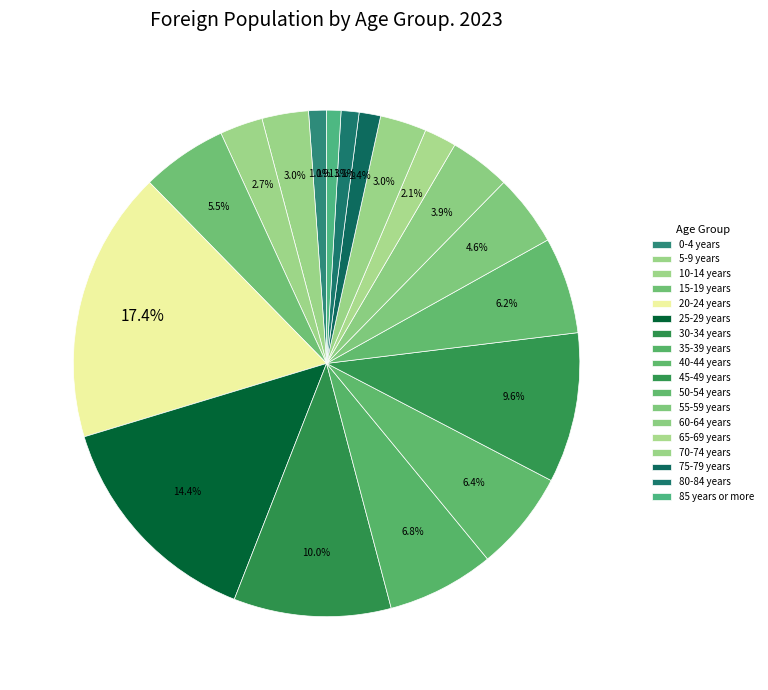

Count the number of slices in the pie.

18